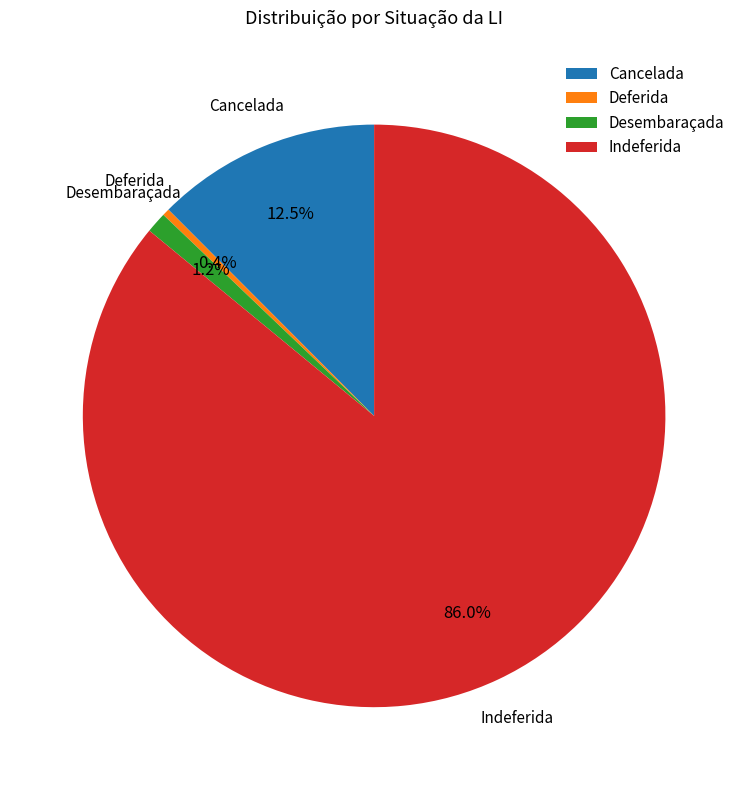

True or false: Cancelada accounts for 1% of the total.

False